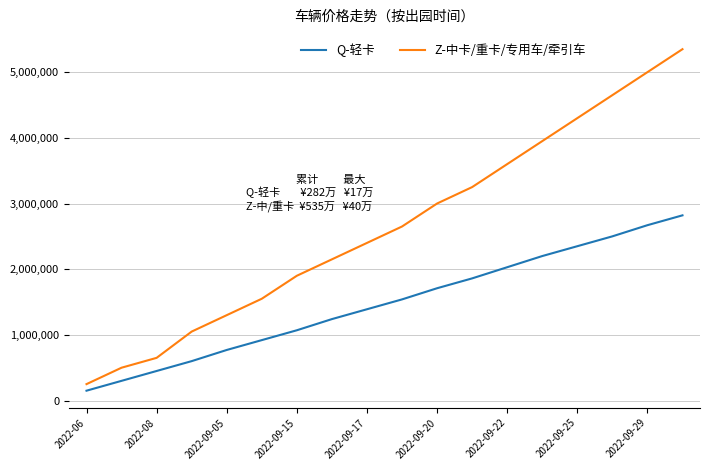

Which series has the largest total across all categories?

Z-中卡/重卡/专用车/牵引车